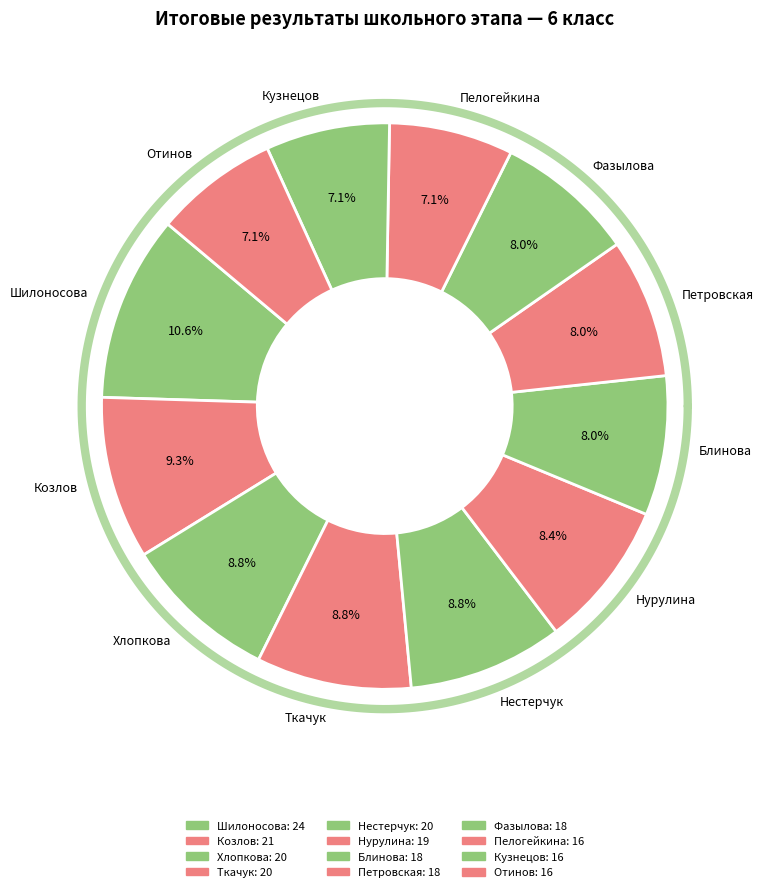

To the nearest percent, what is the average slice percentage?

8%